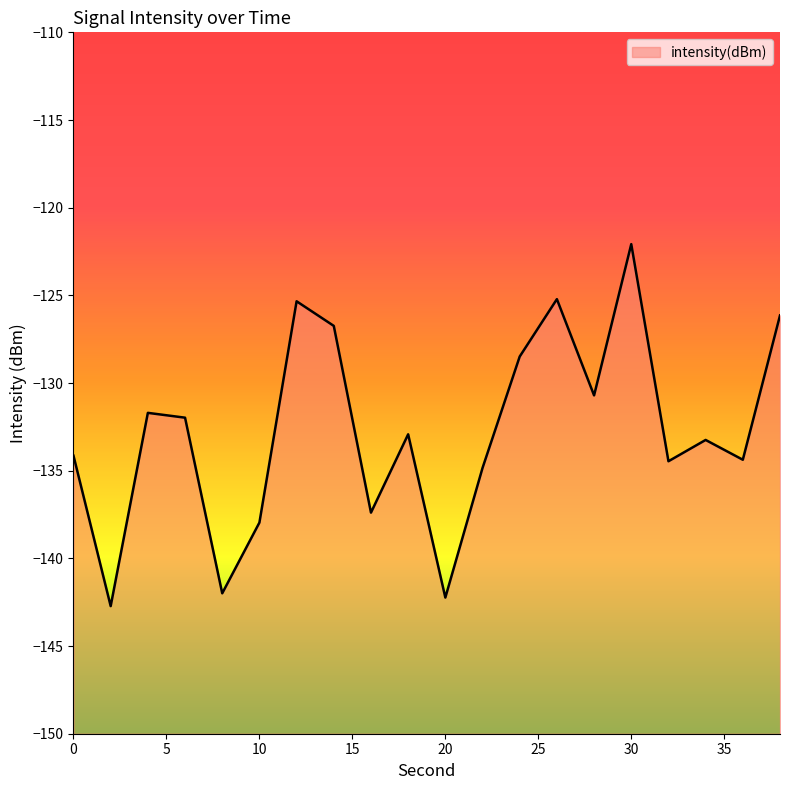

Rank the categories by value from highest to lowest.

30, 26, 12, 38, 14, 24, 28, 4, 6, 18, 34, 0, 36, 32, 22, 16, 10, 8, 20, 2